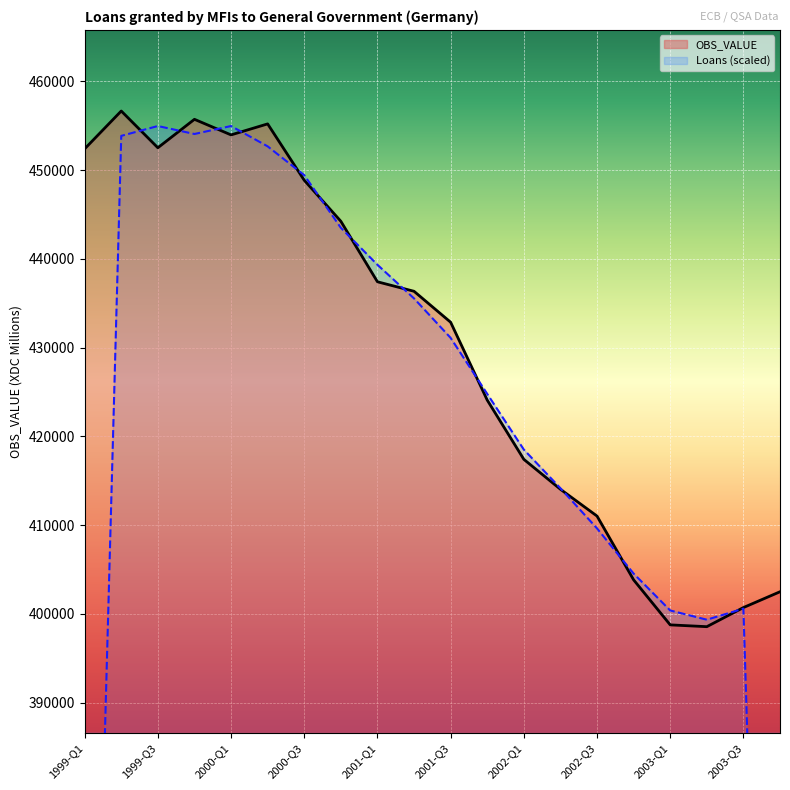

How many data points are less than 436347?

10